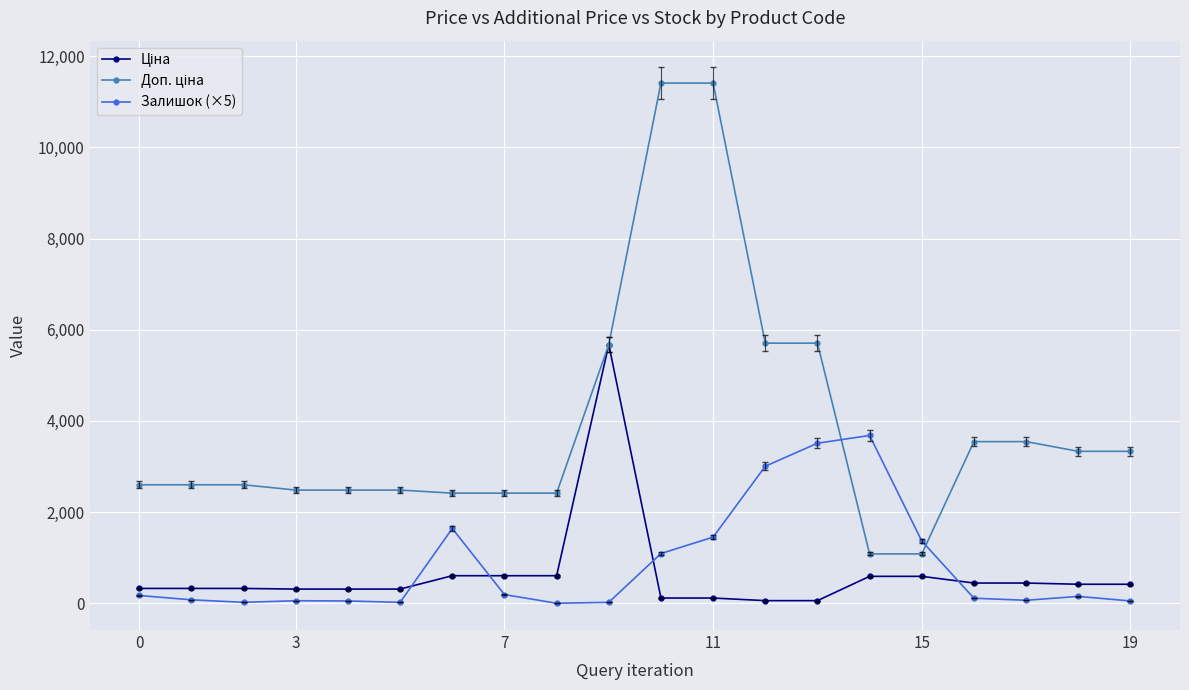

Count the number of data series in this chart.

3